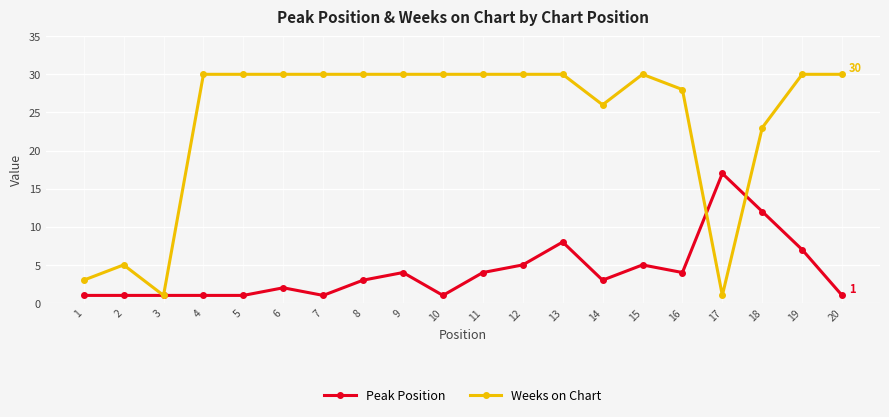

True or false: Peak Position has more than 0 interior local peaks.

True